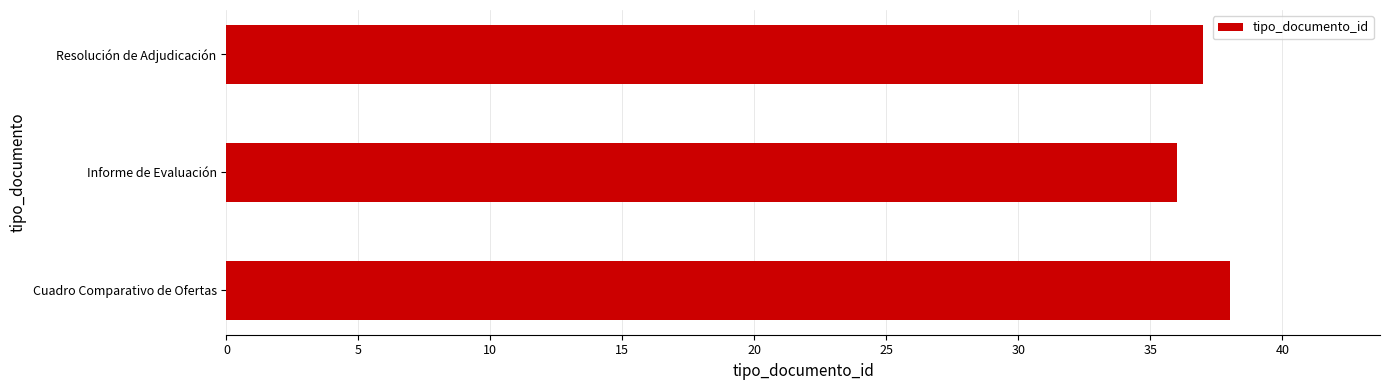

What is the sum of the values at Resolución de Adjudicación and Cuadro Comparativo de Ofertas?

75